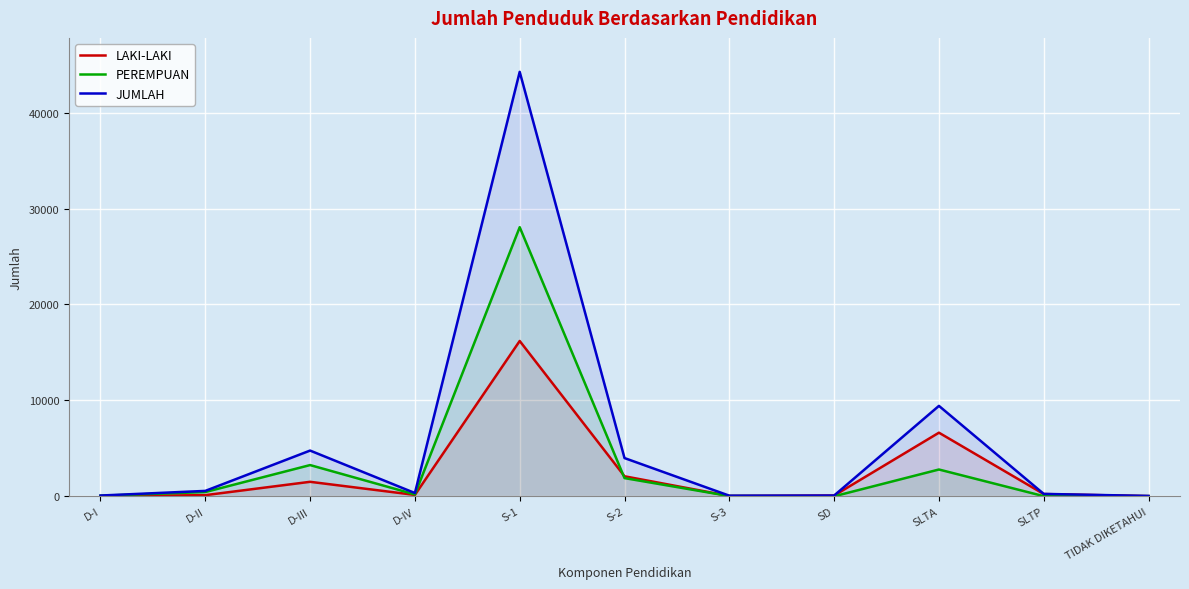

Rank the series at D-I from highest to lowest value.

JUMLAH, PEREMPUAN, LAKI-LAKI